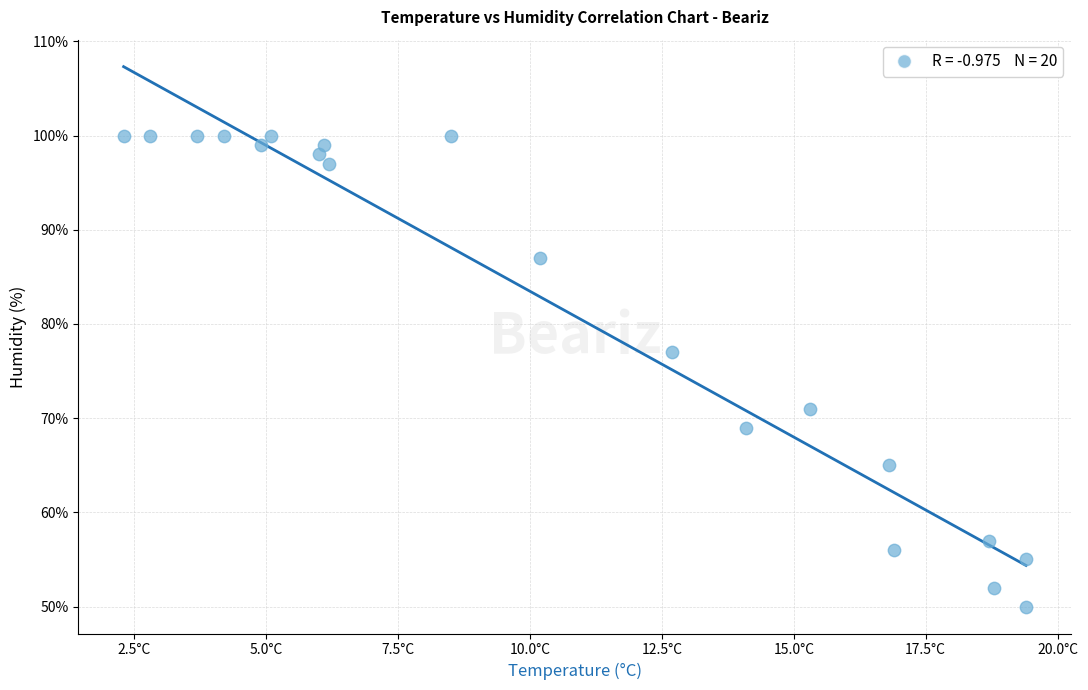

What Y value in the scatter plot is closest to 75?

77